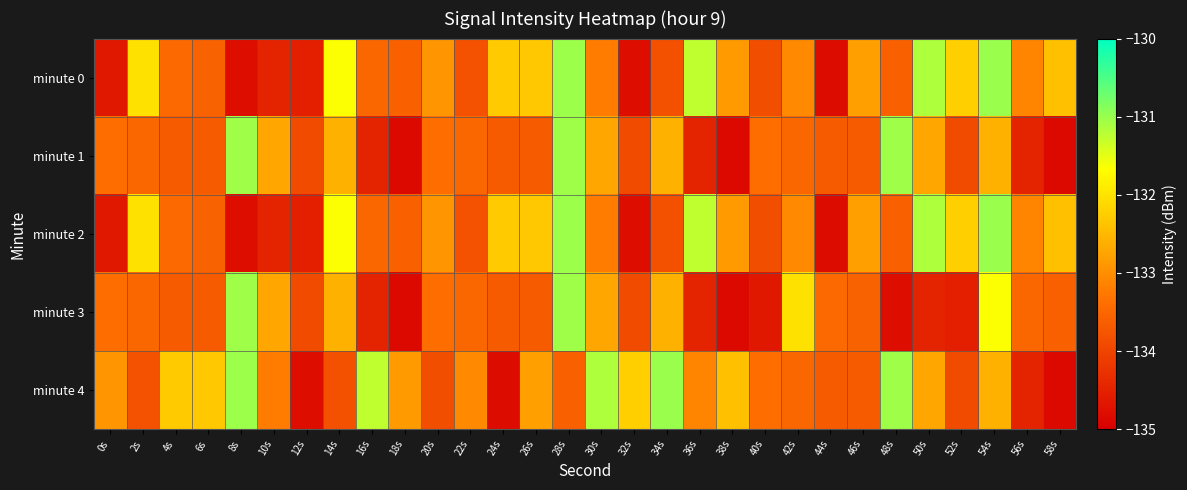

What is the spread (max minus min) of values at 22s?

0.7